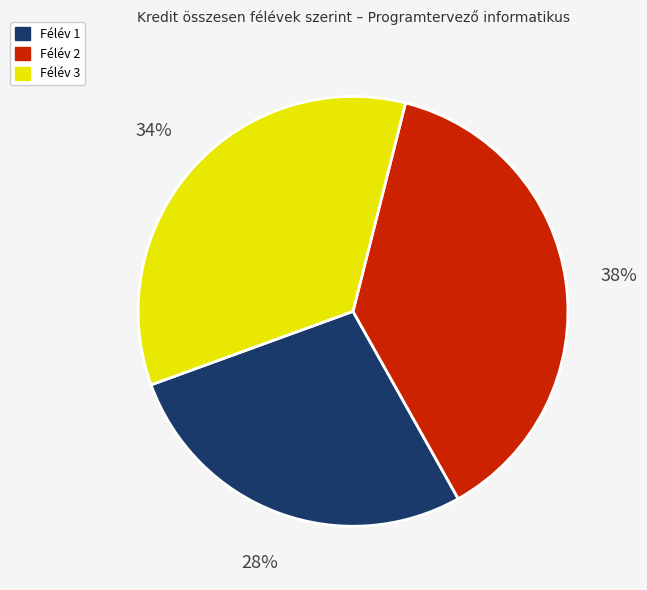

Is Félév 2 the majority of the pie?

No